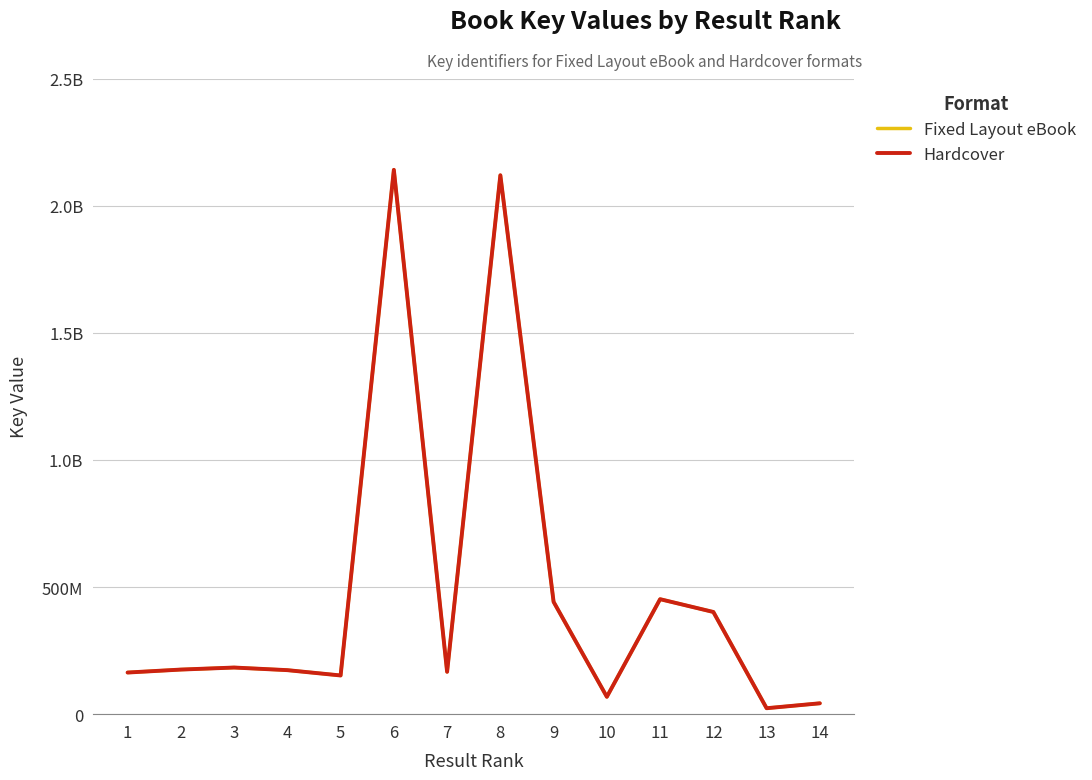

Which series changed the most between 1 and 5?

Fixed Layout eBook